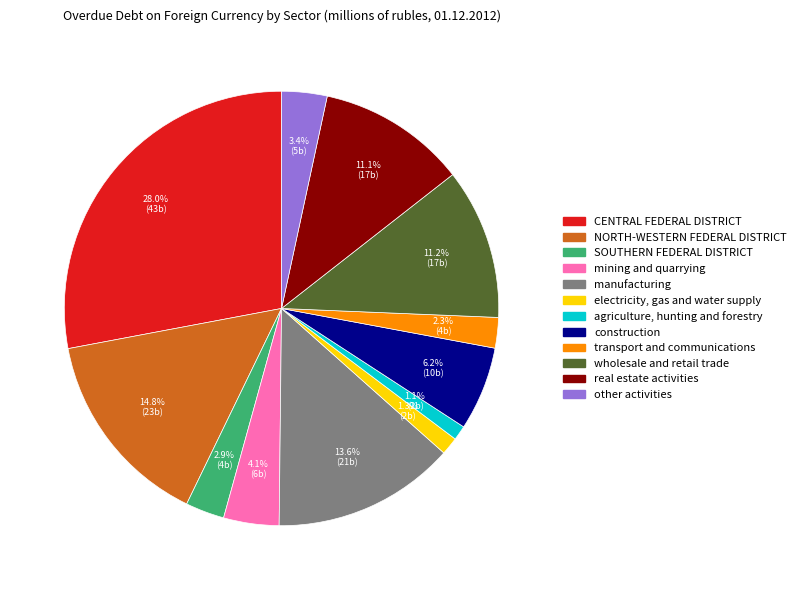

Is the sum of construction and CENTRAL FEDERAL DISTRICT greater than half?

No